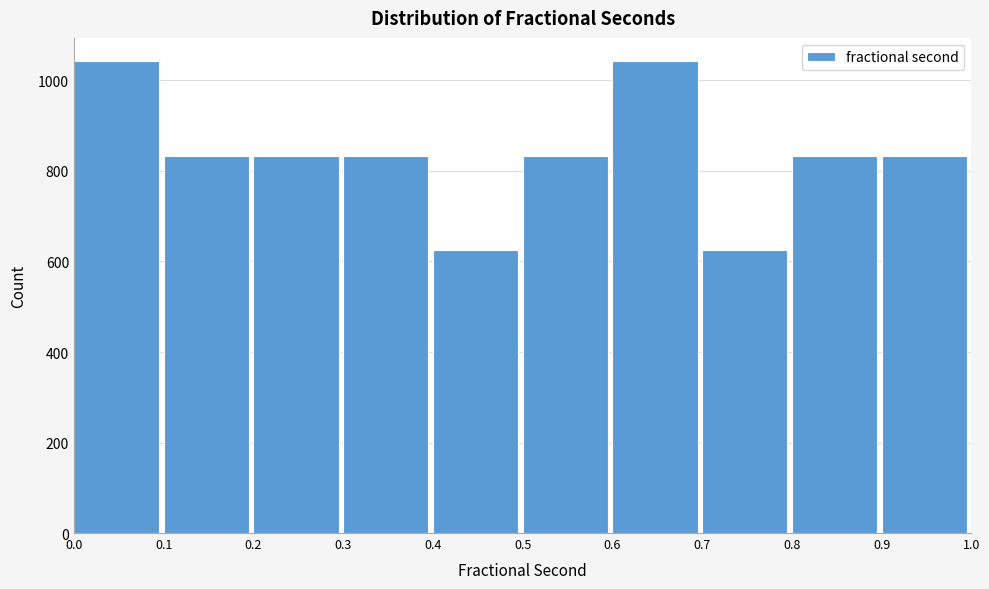

Reading left to right, list every bar in this chart as the range it spans on the x-axis followed by its height. The values are not printed on the chart, so give them approximately, as read against the axis.

0.0 to 0.1: 1040
0.1 to 0.2: 840
0.2 to 0.3: 840
0.3 to 0.4: 840
0.4 to 0.5: 620
0.5 to 0.6: 840
0.6 to 0.7: 1040
0.7 to 0.8: 620
0.8 to 0.9: 840
0.9 to 1.0: 840